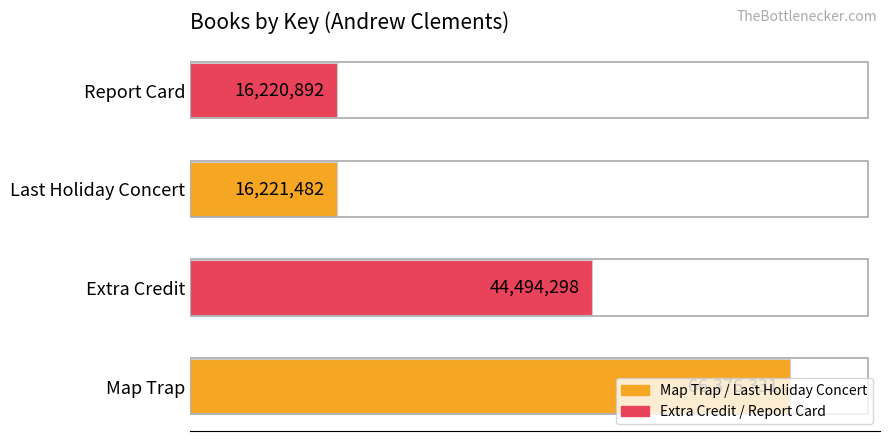

Are the bars horizontal?

Yes